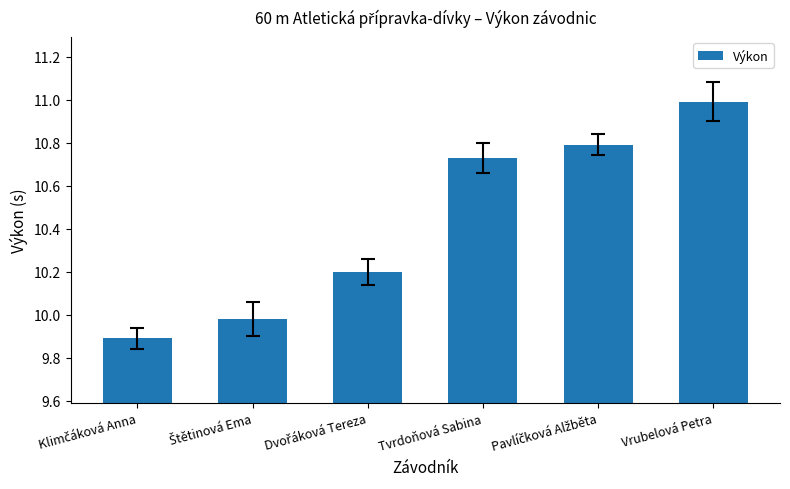

What is the label of the 6th bar from the left?

Vrubelová Petra